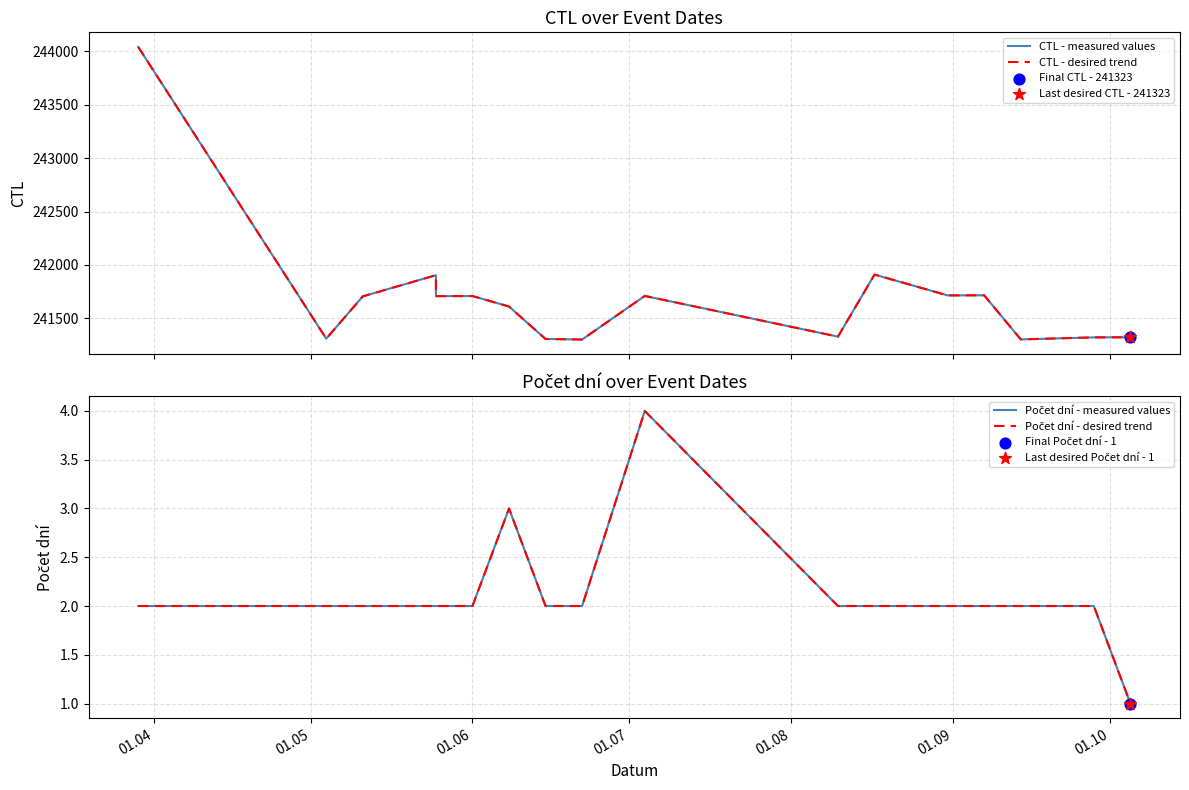

Which series reaches the minimum Y coordinate?

Počet dní - measured values